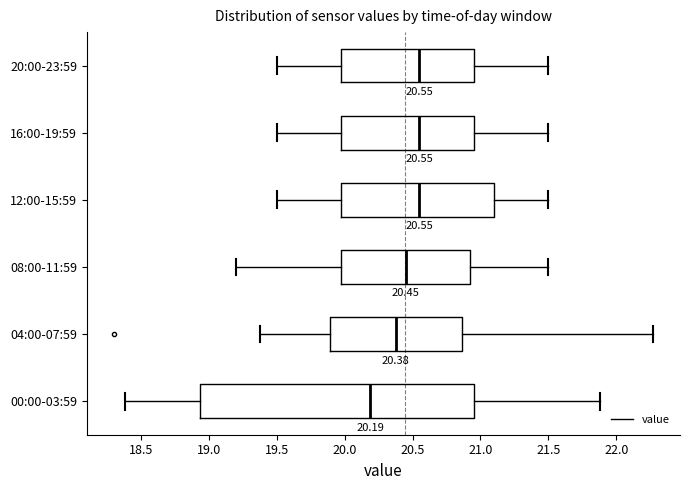

Comparing the boxes themselves (not the whiskers), which one is the widest?

00:00-03:59